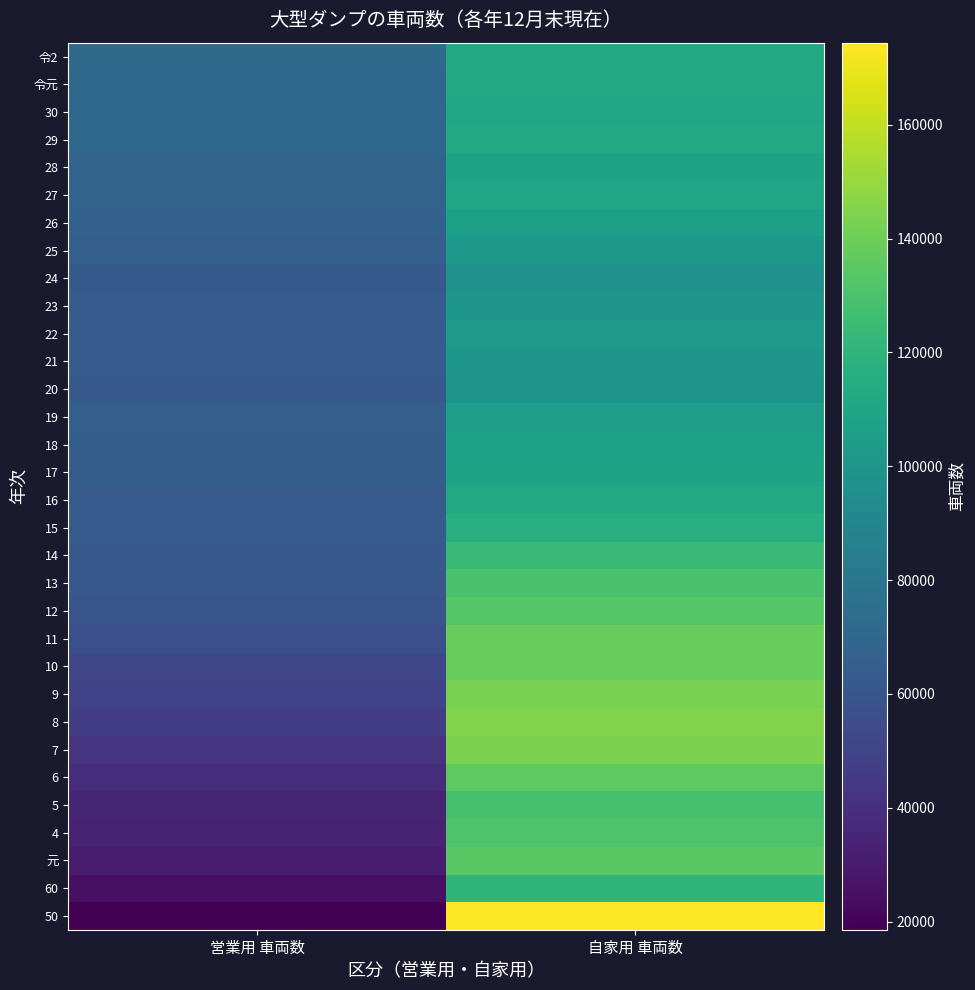

Reading left to right, what are all the values shown in this chart?

50: 営業用 車両数=18560	自家用 車両数=174434
60: 営業用 車両数=25549	自家用 車両数=120430
元: 営業用 車両数=31194	自家用 車両数=134369
4: 営業用 車両数=33532	自家用 車両数=131480
5: 営業用 車両数=34817	自家用 車両数=129248
6: 営業用 車両数=38719	自家用 車両数=135627
7: 営業用 車両数=42739	自家用 車両数=143533
8: 営業用 車両数=46938	自家用 車両数=144994
9: 営業用 車両数=50000	自家用 車両数=143011
10: 営業用 車両数=51879	自家用 車両数=138208
11: 営業用 車両数=56349	自家用 車両数=138370
12: 営業用 車両数=58840	自家用 車両数=133497
13: 営業用 車両数=60872	自家用 車両数=129738
14: 営業用 車両数=61957	自家用 車両数=123518
15: 営業用 車両数=63144	自家用 車両数=116645
16: 営業用 車両数=63471	自家用 車両数=112759
17: 営業用 車両数=64593	自家用 車両数=109094
18: 営業用 車両数=64810	自家用 車両数=107906
19: 営業用 車両数=65607	自家用 車両数=106193
20: 営業用 車両数=62356	自家用 車両数=98936
21: 営業用 車両数=63778	自家用 車両数=100452
22: 営業用 車両数=63759	自家用 車両数=102384
23: 営業用 車両数=63132	自家用 車両数=100345
24: 営業用 車両数=62722	自家用 車両数=97512
25: 営業用 車両数=65569	自家用 車両数=101795
26: 営業用 車両数=66747	自家用 車両数=106629
27: 営業用 車両数=68398	自家用 車両数=110927
28: 営業用 車両数=68003	自家用 車両数=108898
29: 営業用 車両数=70580	自家用 車両数=112539
30: 営業用 車両数=71037	自家用 車両数=111887
令元: 営業用 車両数=71174	自家用 車両数=112862
令2: 営業用 車両数=72355	自家用 車両数=112997